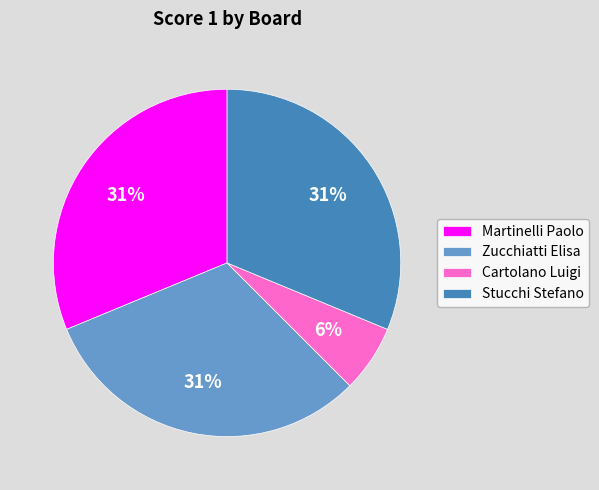

Count the number of slices in the pie.

4